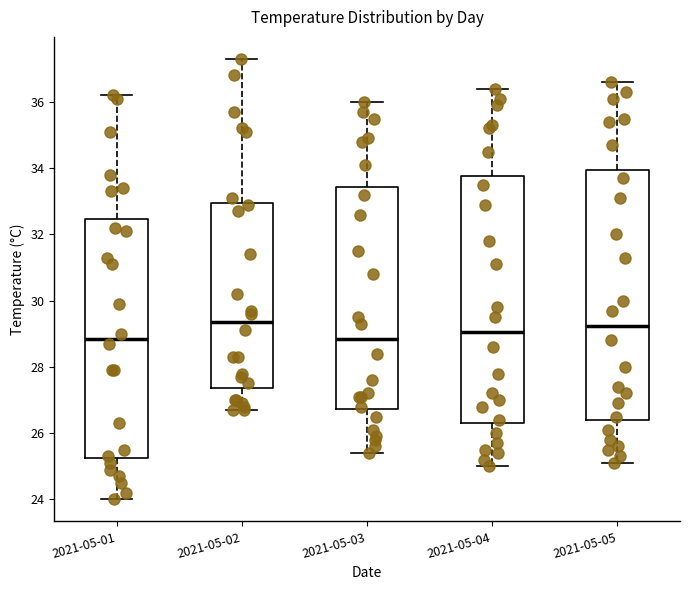

Reading left to right, transcribe this box plot: for each box, give where its median line is, the range the box spans, and where its two whiskers end, as read against the y-axis. The values are not printed on the chart, so give them approximately, as read against the axis.

2021-05-01: median 28.8, box 25.2 to 32.4, whiskers 24.0 to 36.2
2021-05-02: median 29.4, box 27.4 to 33.0, whiskers 26.8 to 37.4
2021-05-03: median 28.8, box 26.8 to 33.4, whiskers 25.4 to 36.0
2021-05-04: median 29.0, box 26.4 to 33.8, whiskers 25.0 to 36.4
2021-05-05: median 29.2, box 26.4 to 34.0, whiskers 25.2 to 36.6